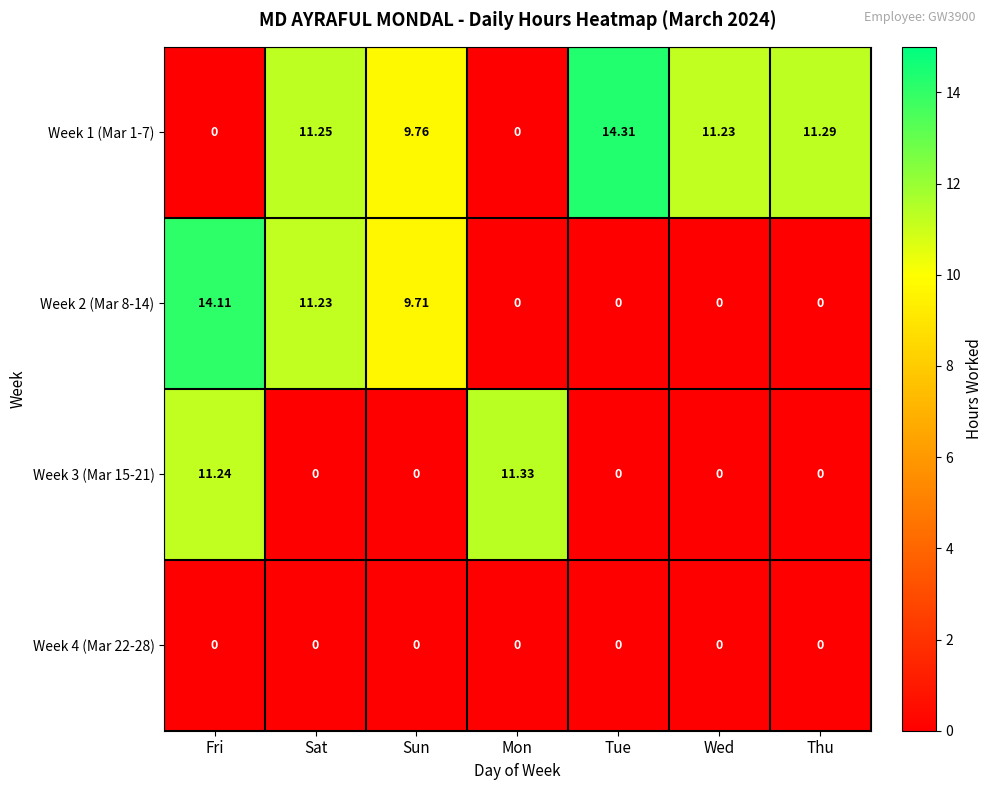

At which category does the chart reach its peak across all series?

Tue